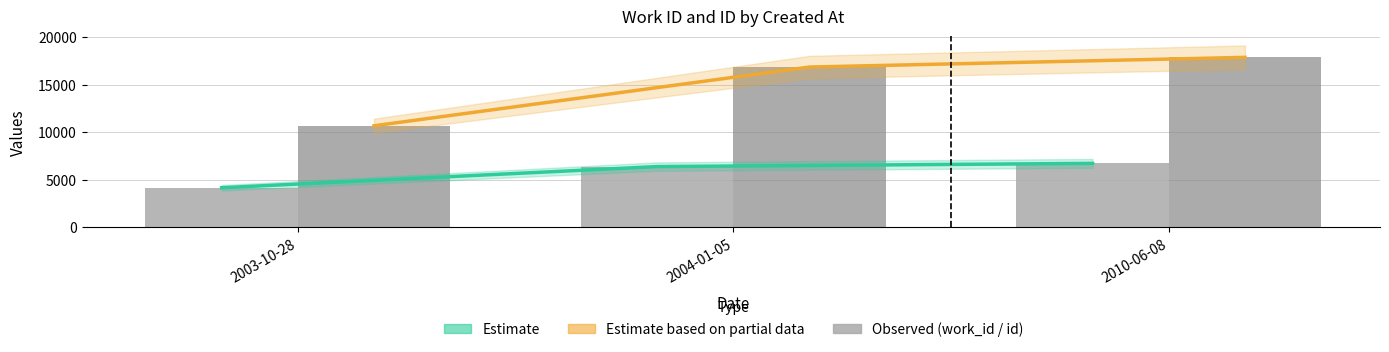

What is the lowest value of the work_id series?

4151